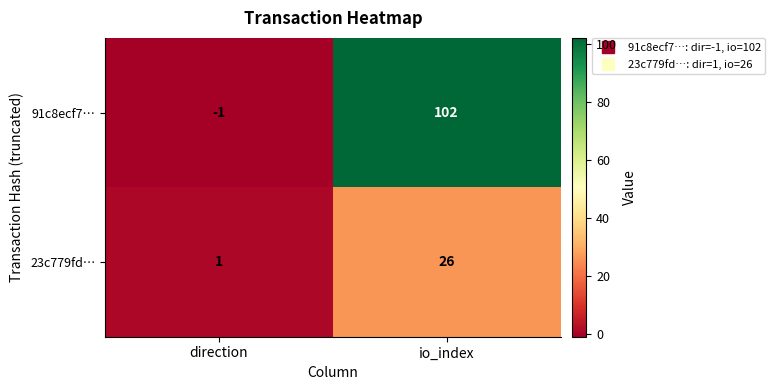

What is the difference between the highest and lowest values at direction?

2